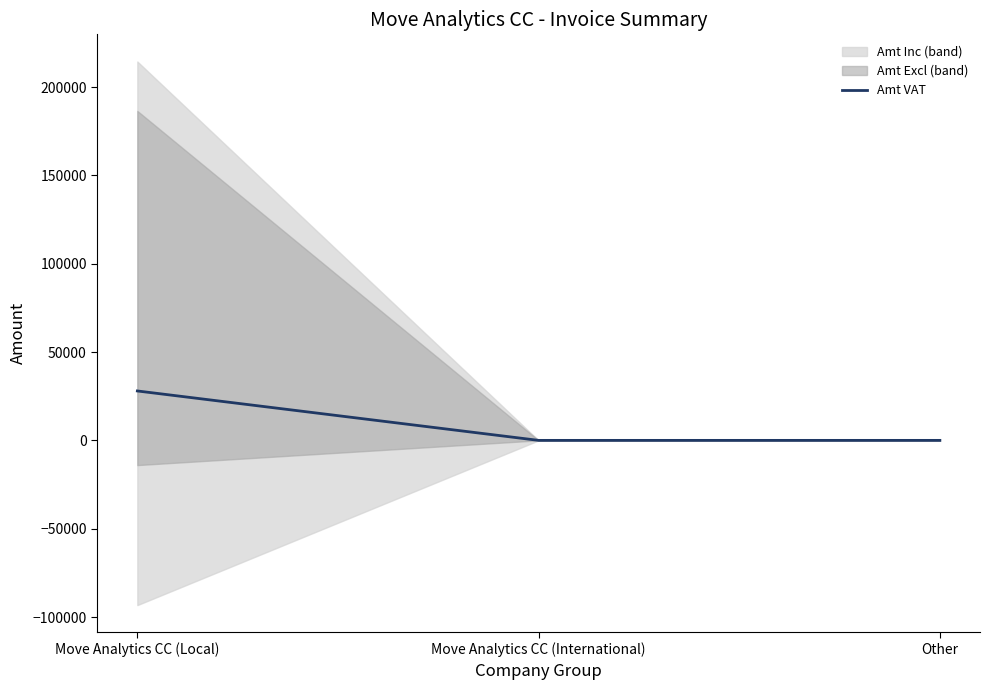

Rank the categories by value from highest to lowest.

Move Analytics CC (Local), Move Analytics CC (International), Other